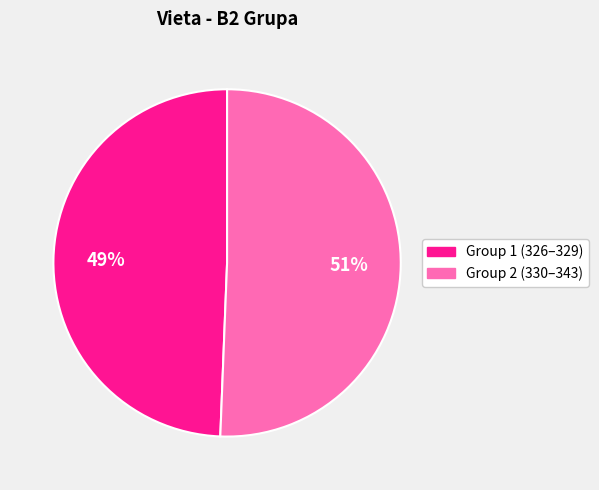

How many slices are in this pie chart?

2